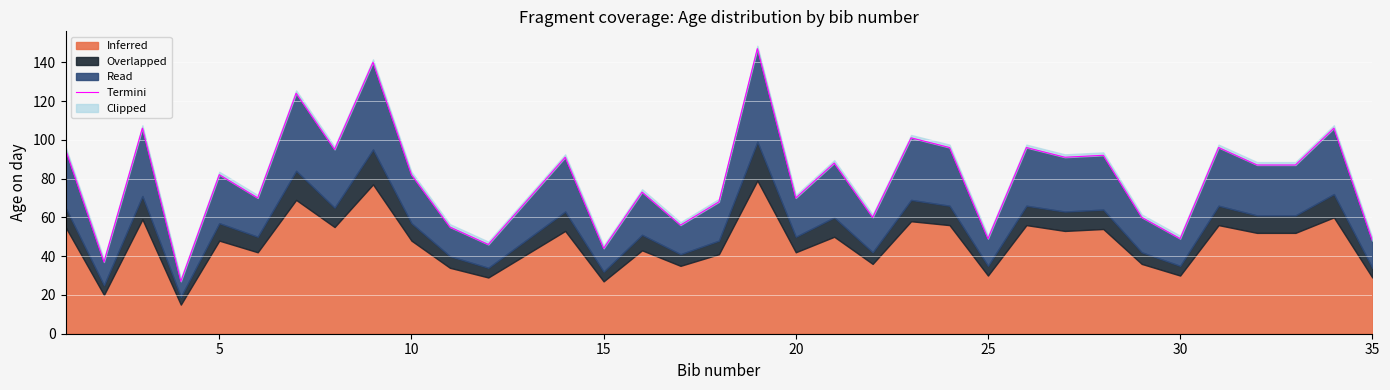

How many data points does each series have?

34